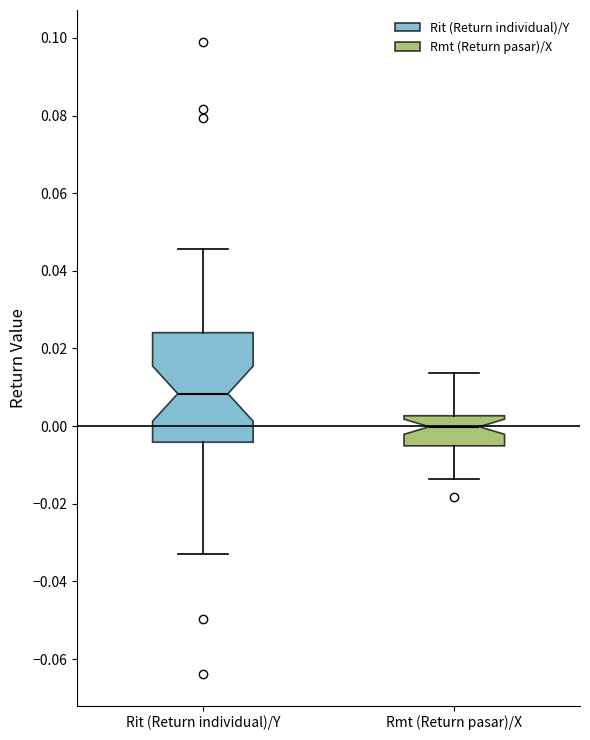

Which box has the lowest median line?

Rmt (Return pasar)/X